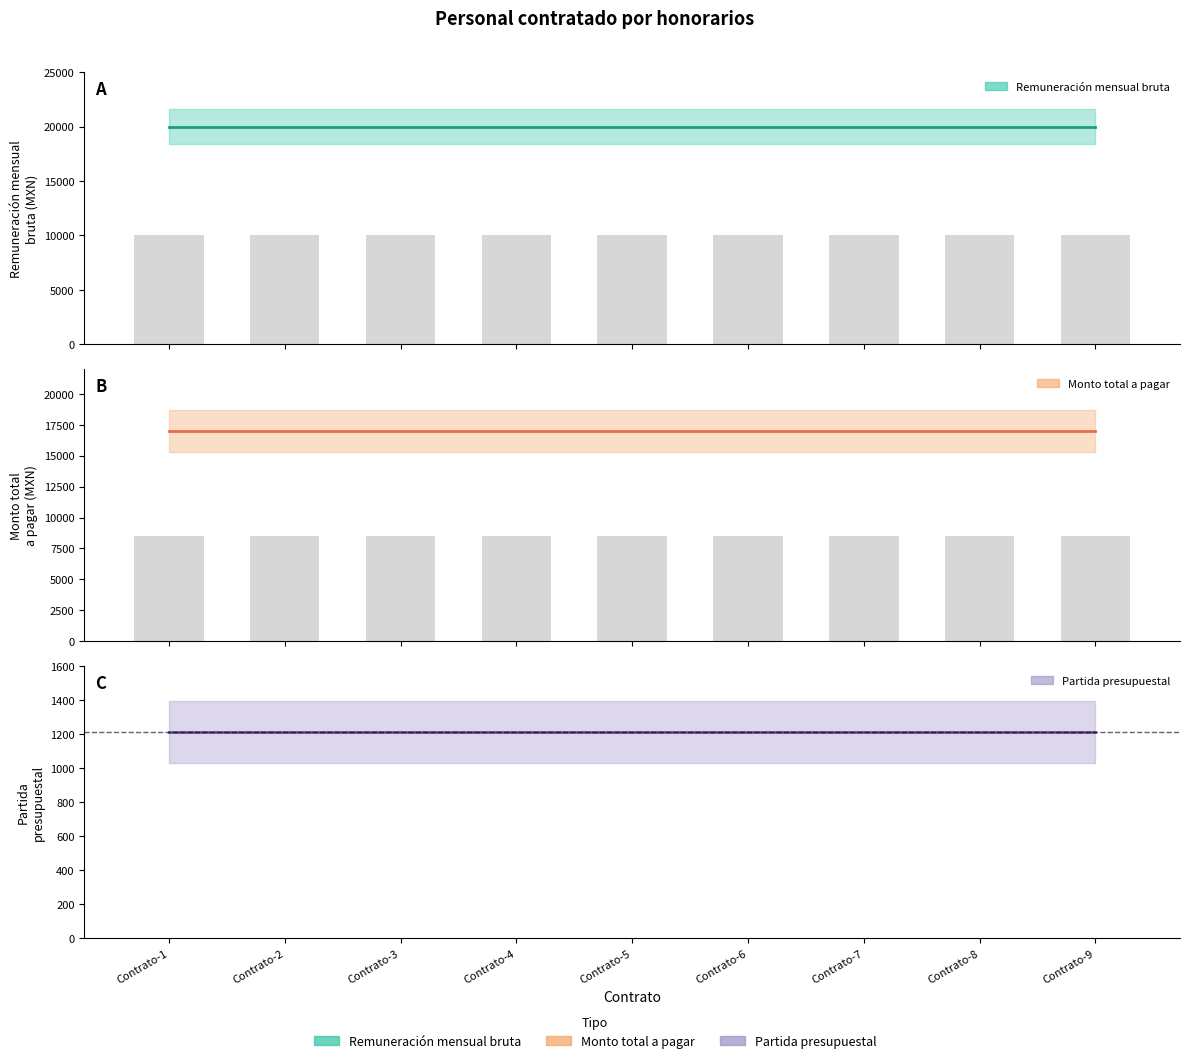

Reading left to right, extract all data points from this chart.

Remuneracion mensual bruta: 20000.0	20000.0	20000.0	20000.0	20000.0	20000.0	20000.0	20000.0	20000.0
Monto total a pagar: 17021.5	17021.5	17021.5	17021.5	17021.5	17021.5	17021.5	17021.5	17021.5
Partida presupuestal: 1211.0	1211.0	1211.0	1211.0	1211.0	1211.0	1211.0	1211.0	1211.0